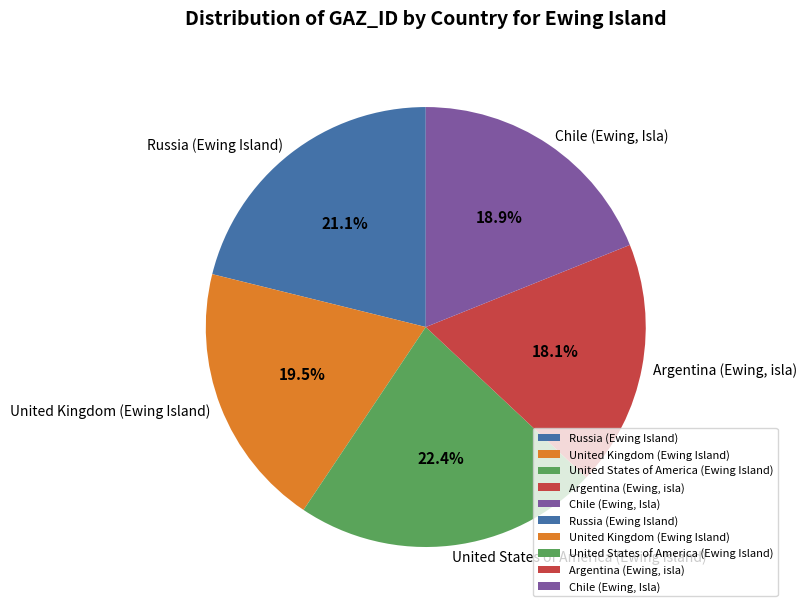

Is the sum of Argentina (Ewing, isla) and Russia (Ewing Island) greater than half?

No